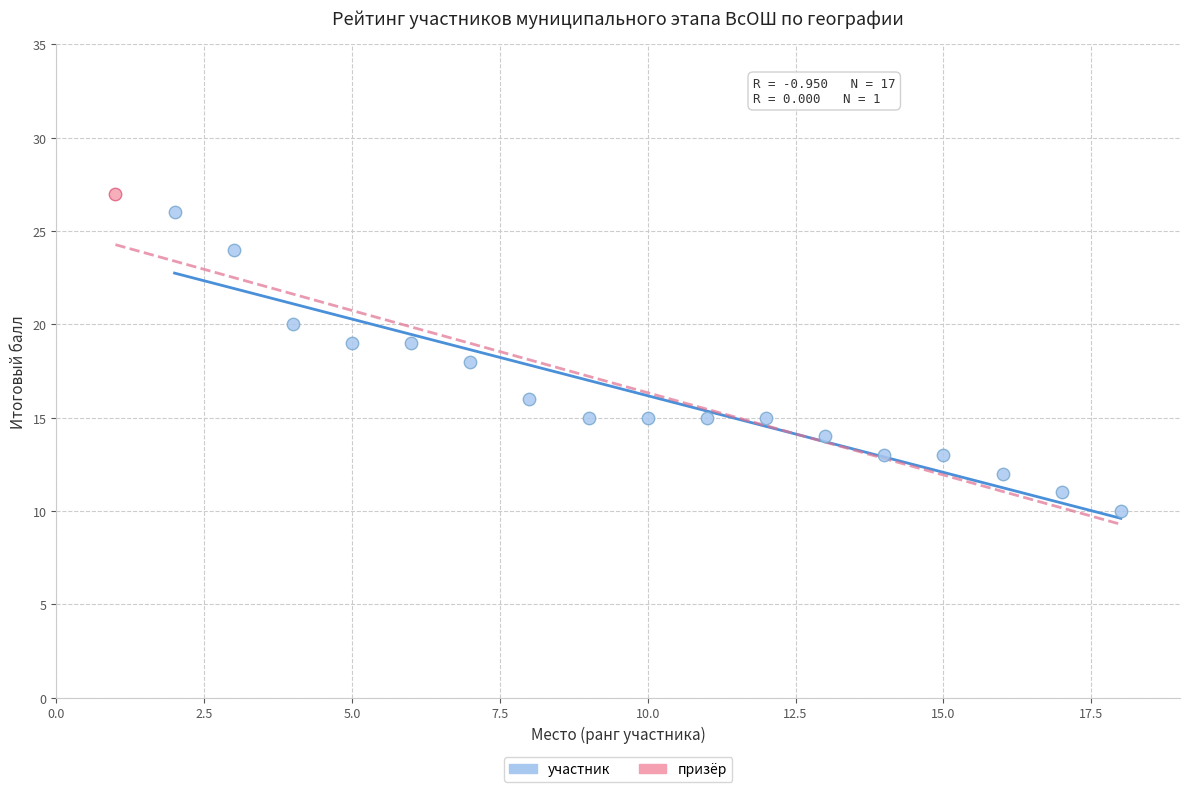

What are all the series names shown in the legend?

участник, призёр